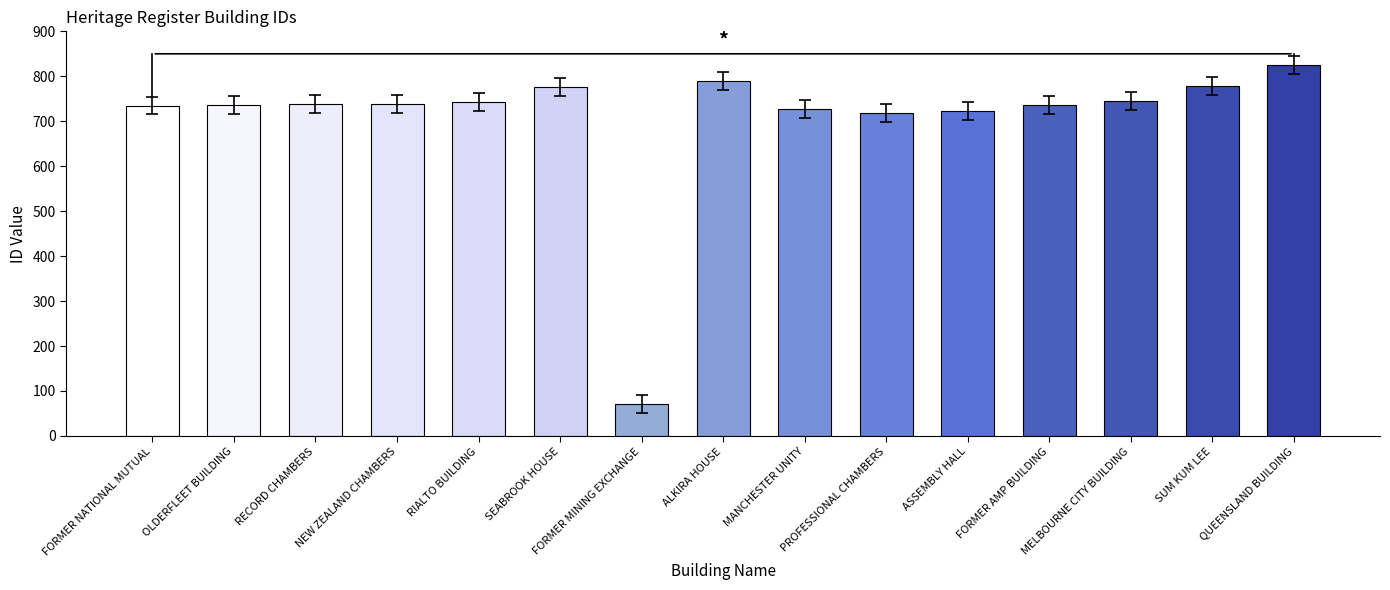

How many bars are there in total?

15